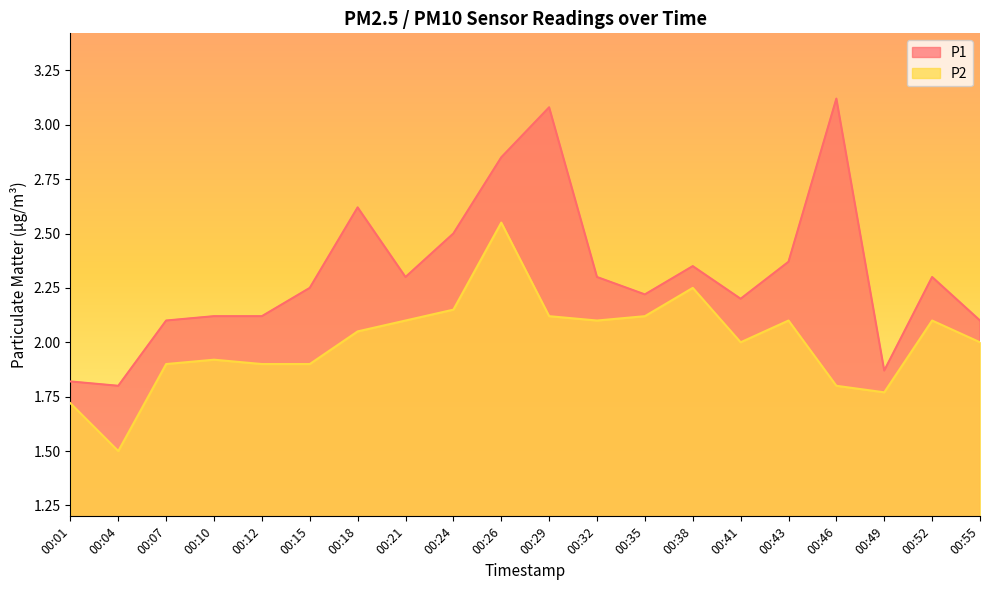

Is it true that P2 equals 0.6 at 00:46?

False